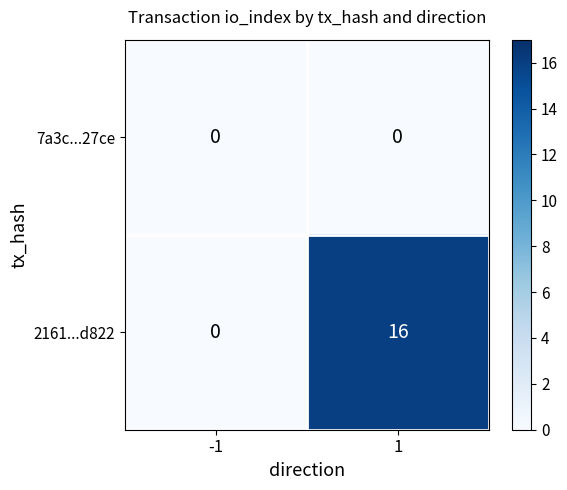

The 2161...d822 series shows -8 at -1. True or false?

False